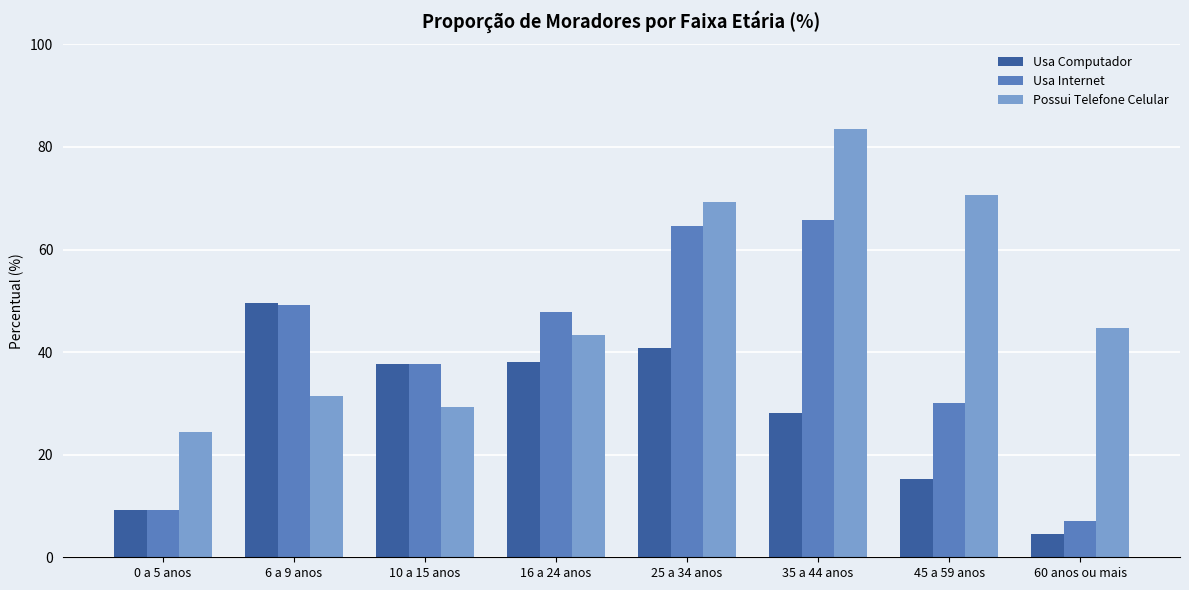

What is the label of the 4th bar from the right?

25 a 34 anos